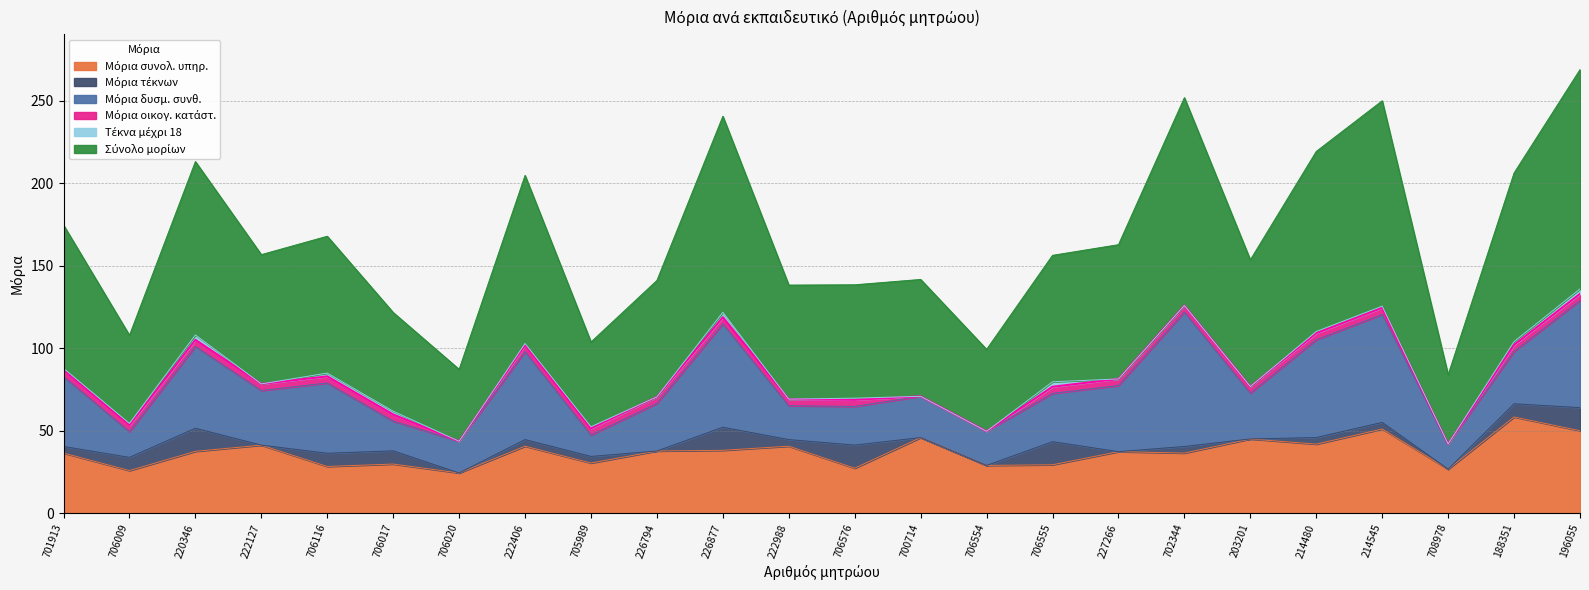

True or false: Μόρια συνολ. υπηρ. has more than 0 interior local peaks.

True